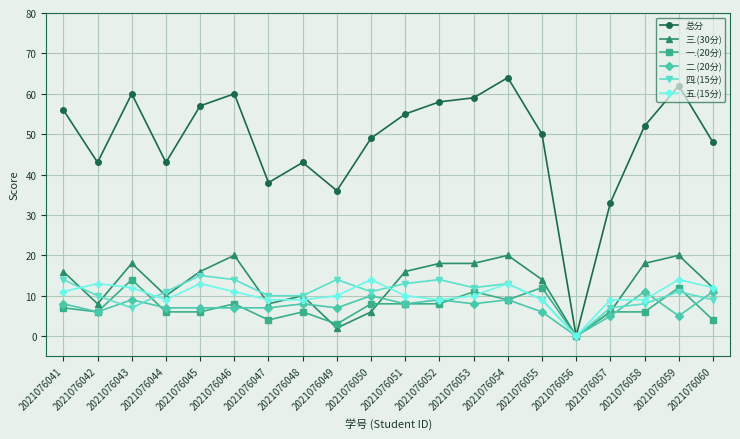

What value does the 五.(15分) series have at 2021076041, to the nearest 5?

10